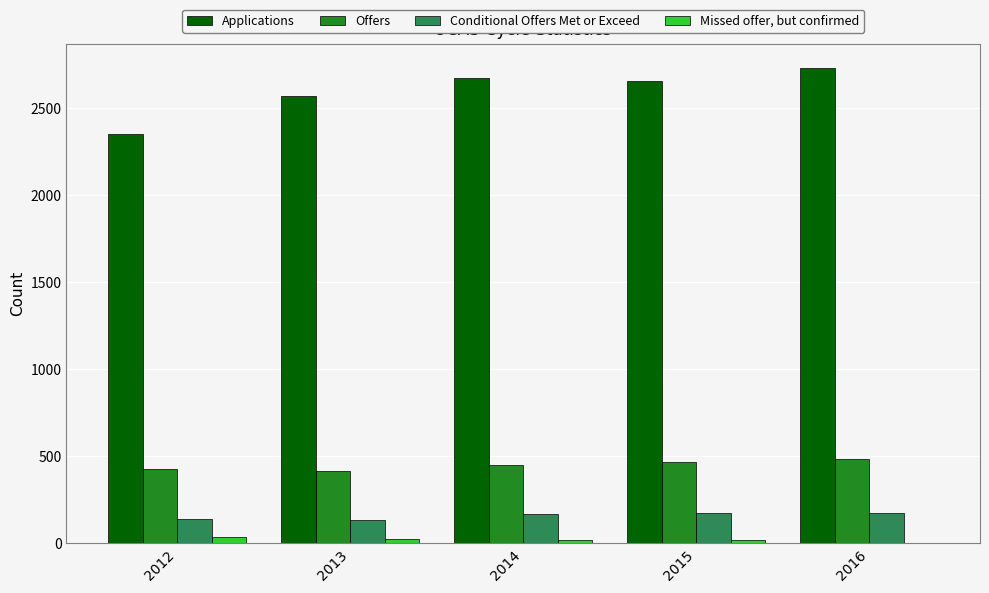

What is the sum of all Offers values?

2245